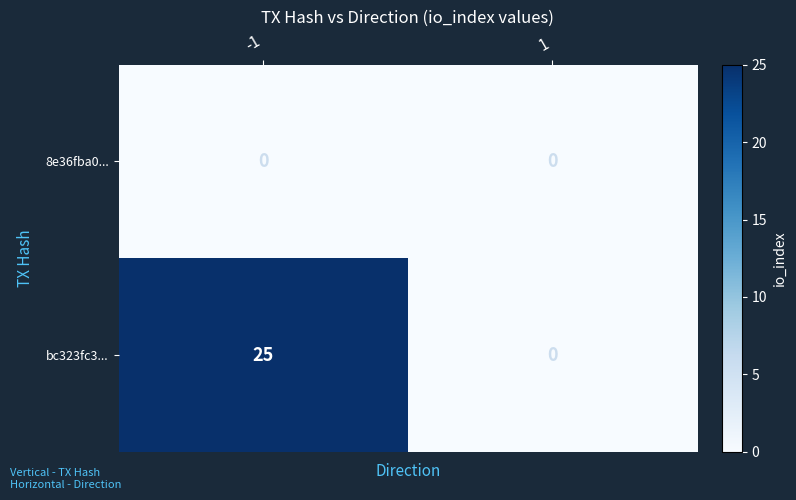

The bc323fc3... series shows -12 at 1. True or false?

False